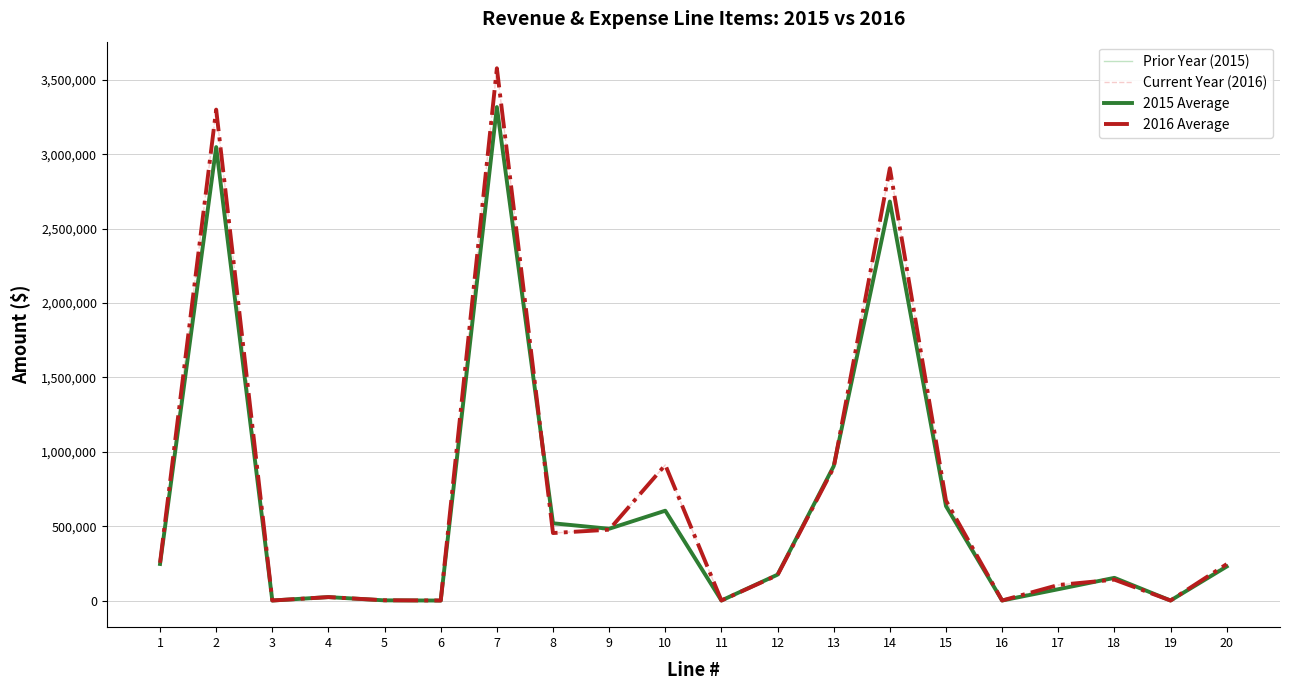

Reading left to right, transcribe all the data shown in this chart.

Prior Year (2015): 1=245707	2=3049185	3=0	4=22894	5=973	6=-316	7=3318443	8=519351	9=482485	10=603954	11=0	12=173926	13=903594	14=2683310	15=635133	16=0	17=75861	18=152471	19=0	20=228332
Current Year (2016): 1=253580	2=3301264	3=0	4=22864	5=1550	6=-3	7=3579255	8=453703	9=476320	10=911589	11=0	12=170948	13=894420	14=2906980	15=672275	16=0	17=104163	18=140340	19=0	20=244503
2015 Average: 1=245707	2=3049185	3=0	4=22894	5=973	6=-316	7=3318443	8=519351	9=482485	10=603954	11=0	12=173926	13=903594	14=2683310	15=635133	16=0	17=75861	18=152471	19=0	20=228332
2016 Average: 1=253580	2=3301264	3=0	4=22864	5=1550	6=-3	7=3579255	8=453703	9=476320	10=911589	11=0	12=170948	13=894420	14=2906980	15=672275	16=0	17=104163	18=140340	19=0	20=244503